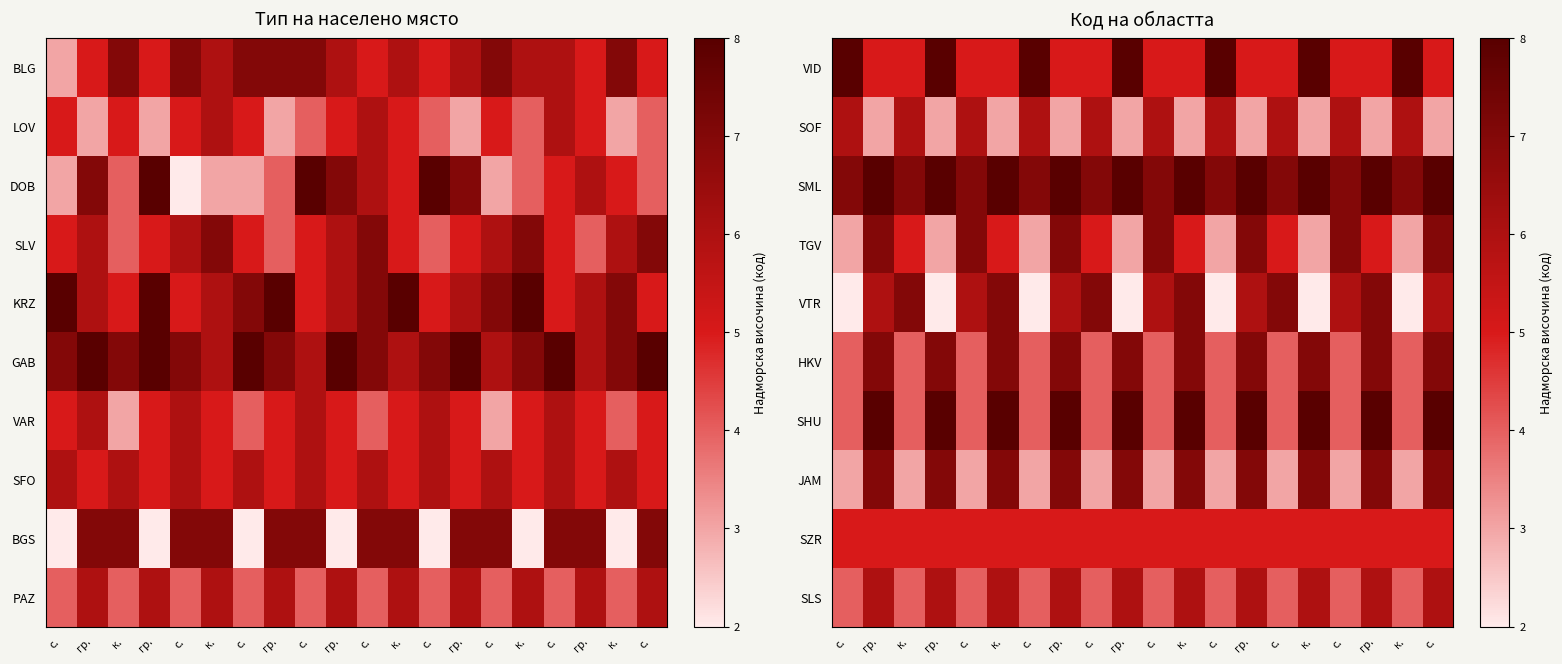

Is the value of row_4 at к. greater than the value of row_8 at с.?

Yes